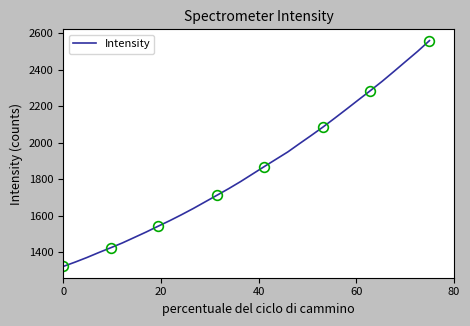

True or false: the data shows 722.0 at 0.

False